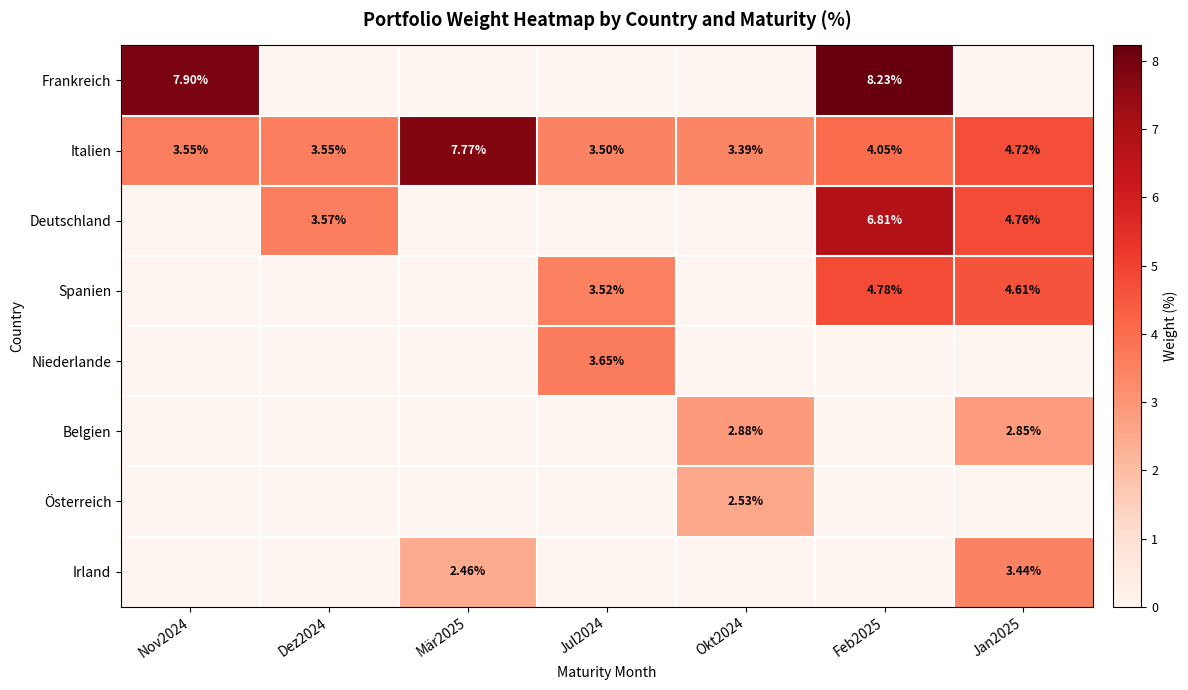

Which has a higher value, Mär2025 or Okt2024?

Mär2025